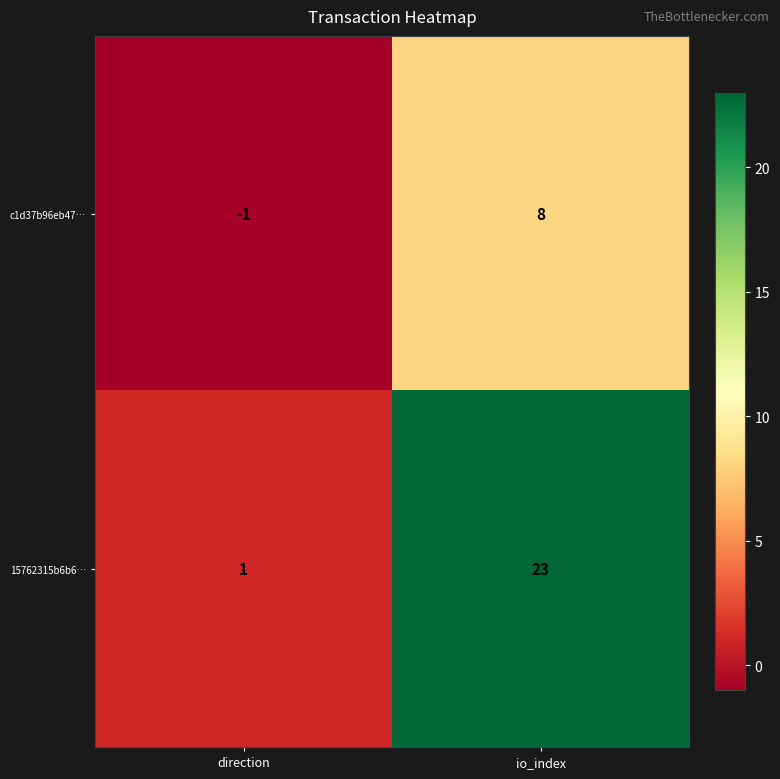

The 15762315b6b6… series shows 23 at io_index. True or false?

True